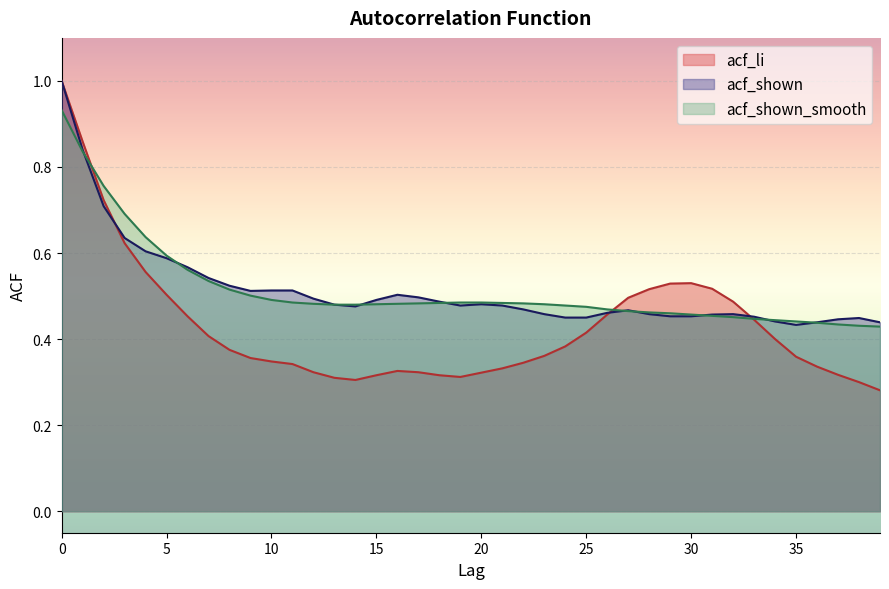

True or false: acf_shown has a value of 0.7 at 35.

False